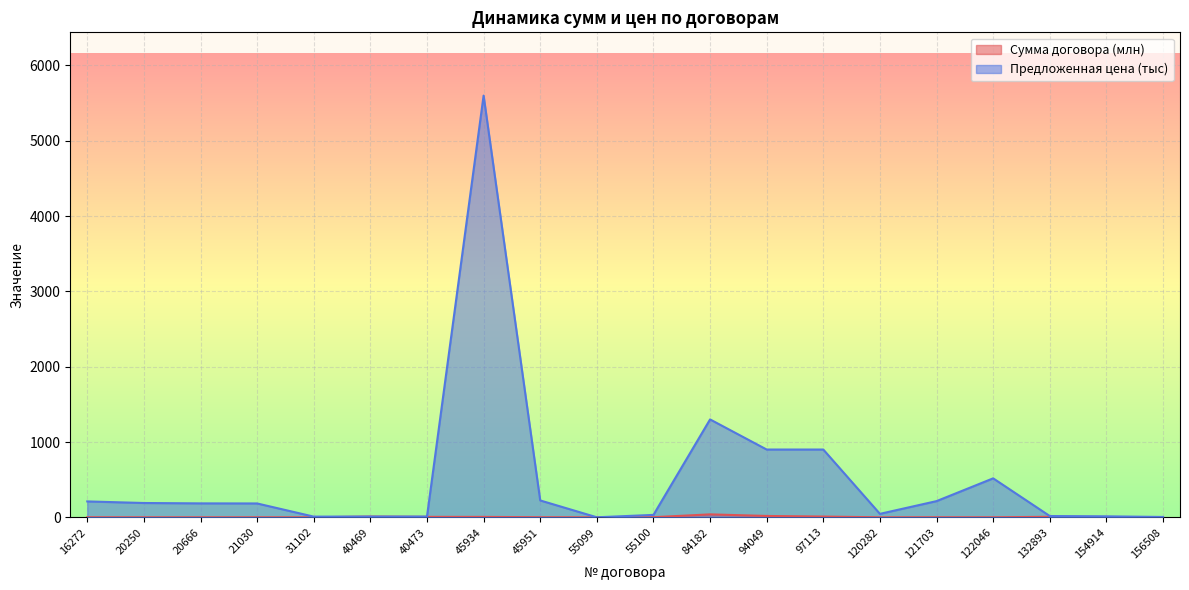

How many lines are shown in the chart?

2